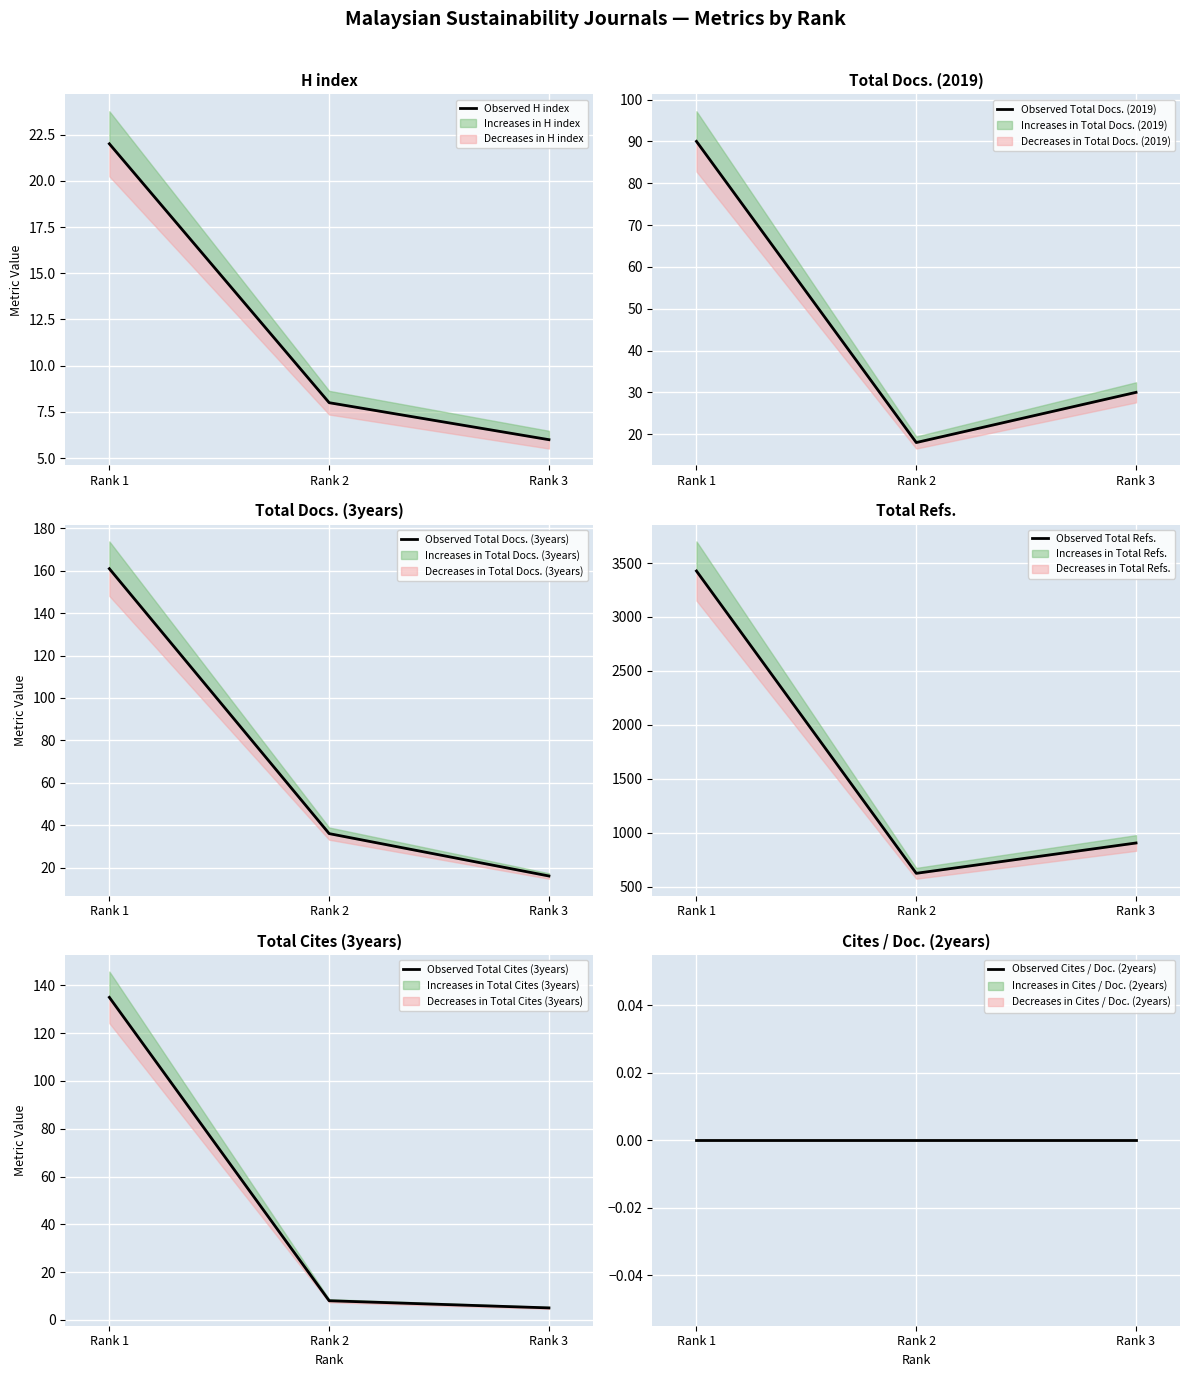

What is the difference between the maximum and minimum values in the Observed Total Docs. (2019) series?

72